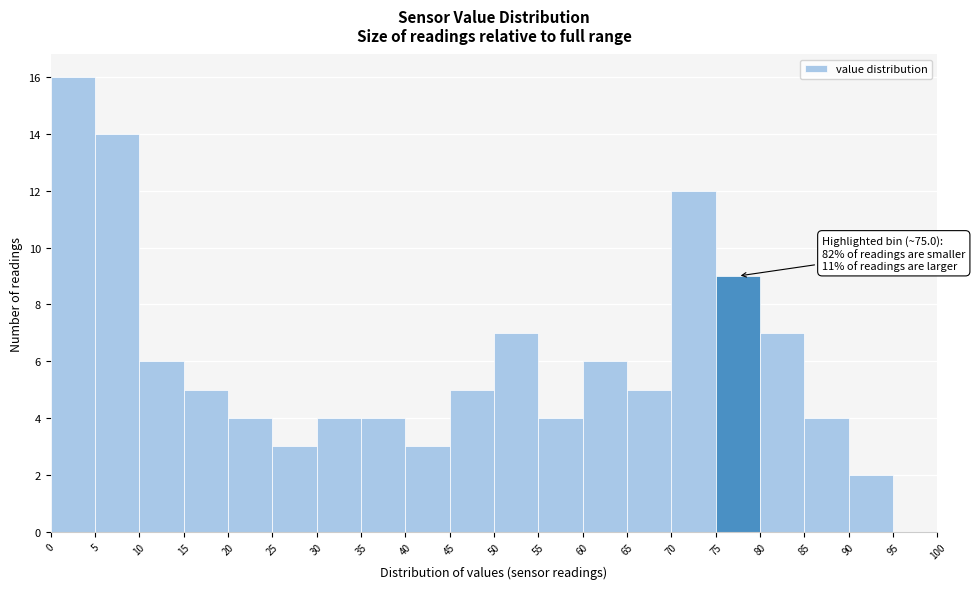

Over which range of the x-axis is the bar tallest?

0 to 5